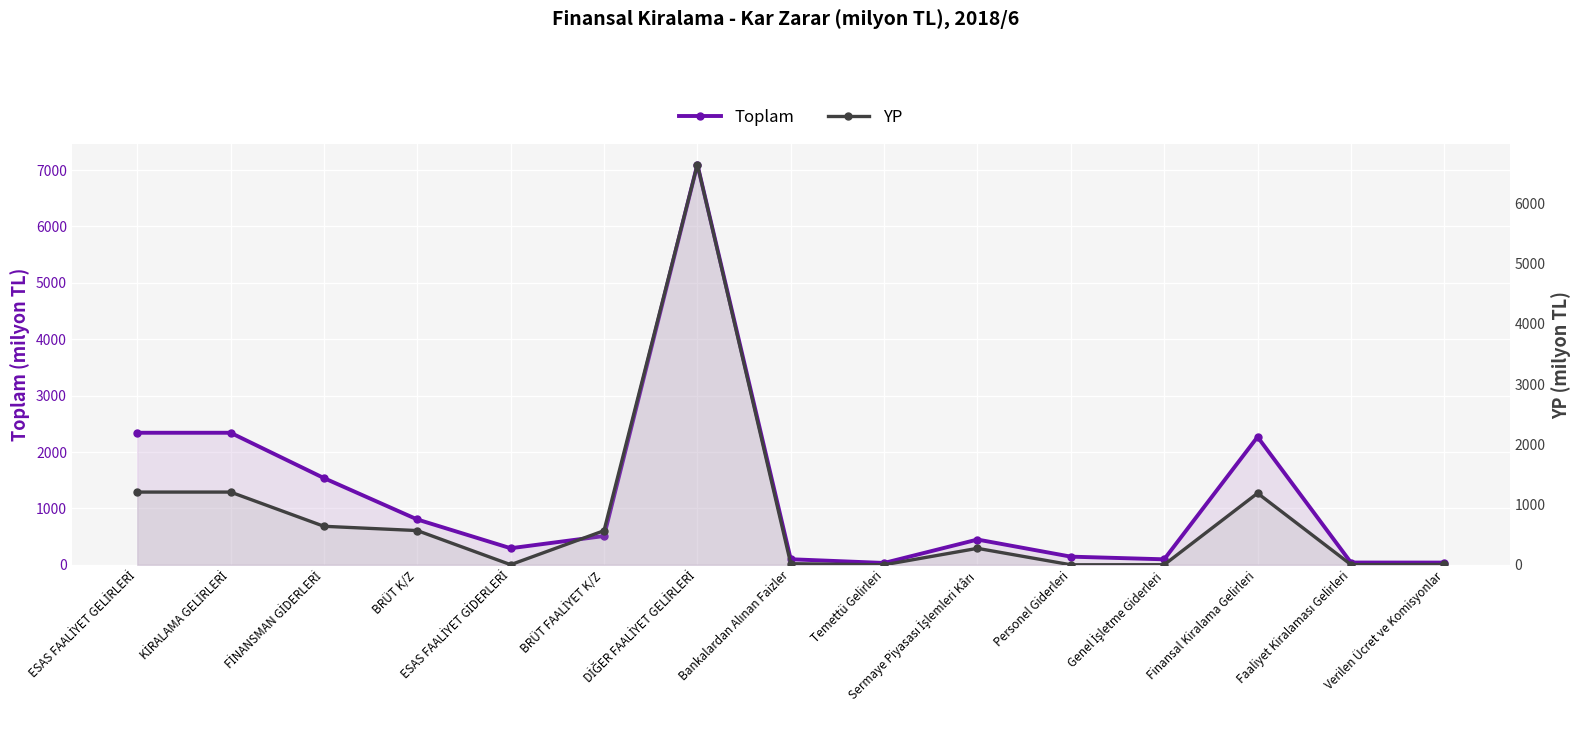

What is the highest value of the YP series?

6647.7